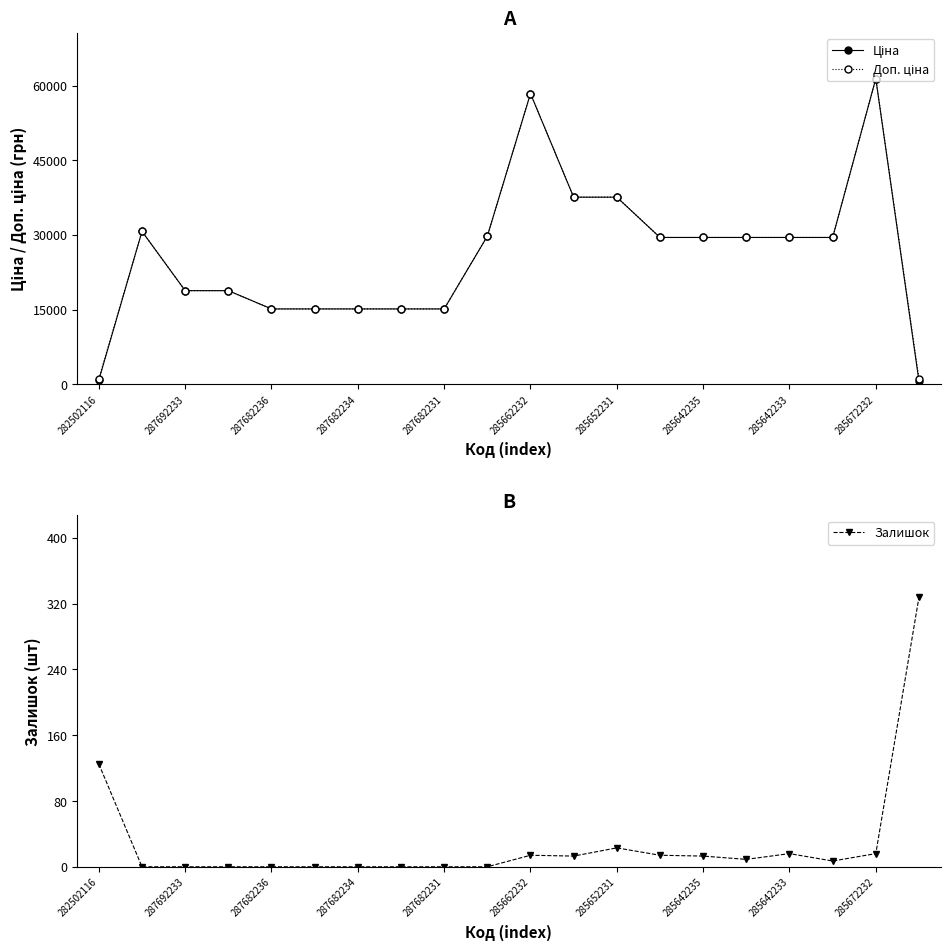

The value of Залишок at 287682236 is 0. True or false?

True